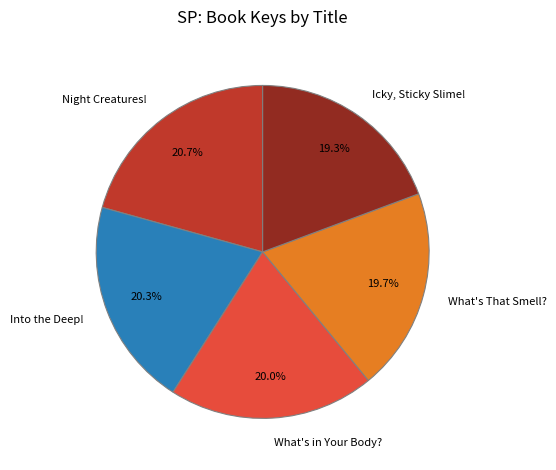

Does Night Creatures! account for over 50% of the chart?

No